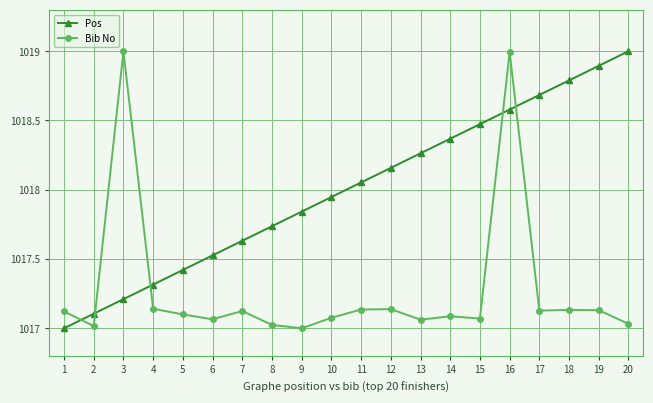

What is the total value across all series at 18?

2035.9